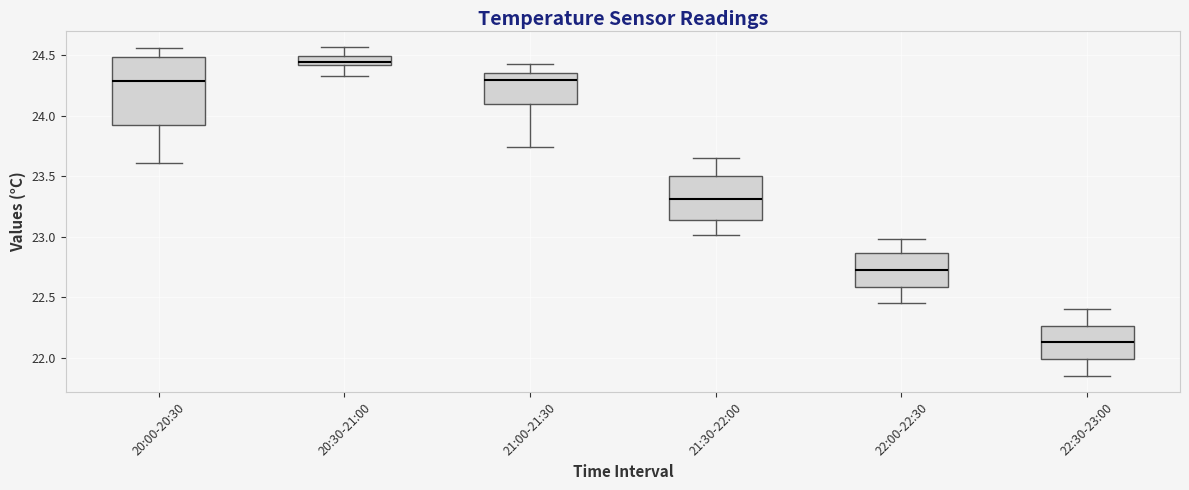

Where does the lower whisker of the box for 20:30-21:00 end on the y-axis? The values are not printed on the chart, so give them approximately, as read against the axis.

24.35